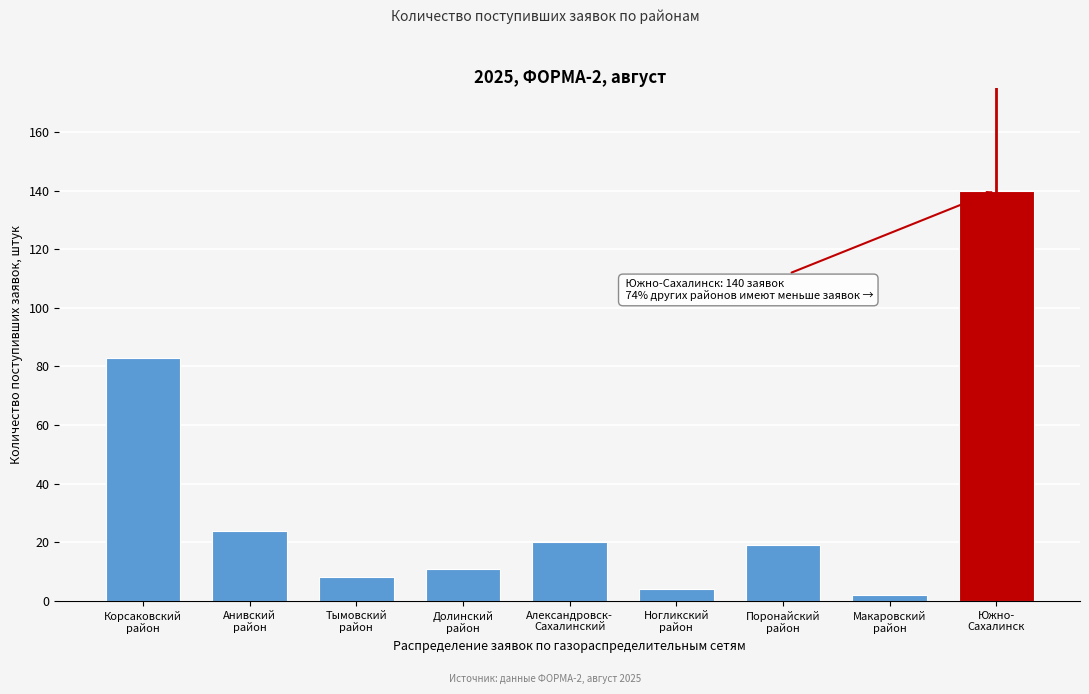

Reading right to left, transcribe all the data shown in this chart.

140	2	19	4	20	11	8	24	83